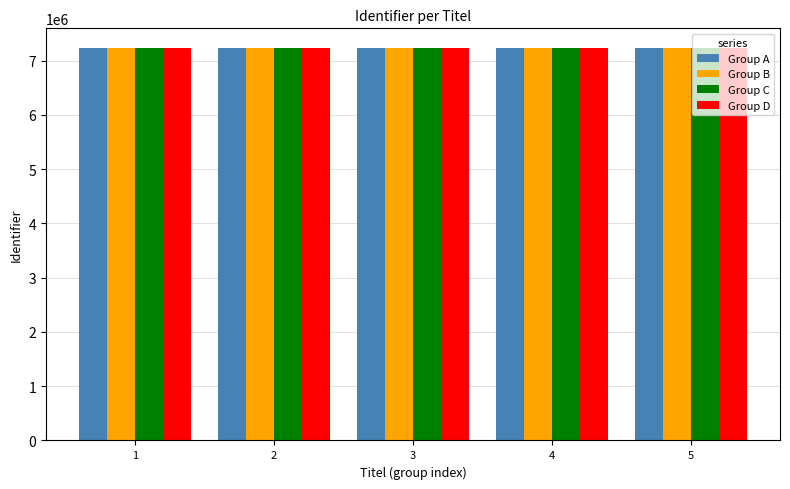

What is the spread (max minus min) of values at 4?

8266